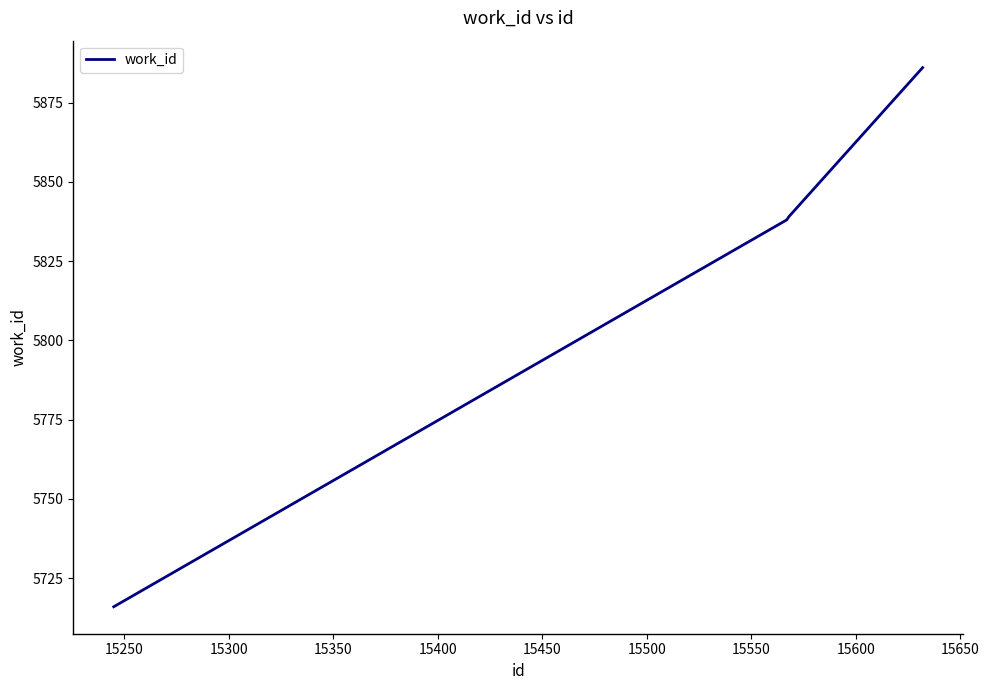

What is the sum of all values?

23279